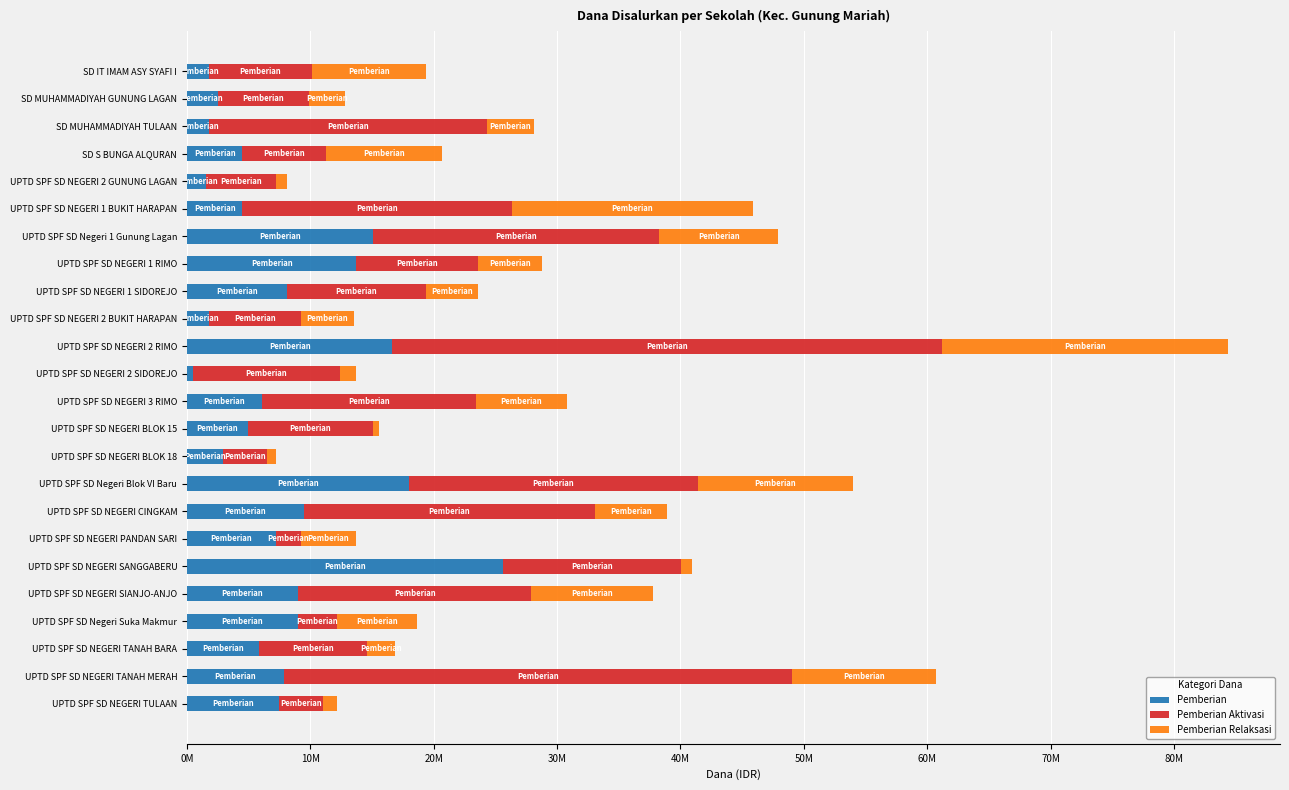

Which category has the lowest value in the Pemberian series?

UPTD SPF SD NEGERI 2 SIDOREJO